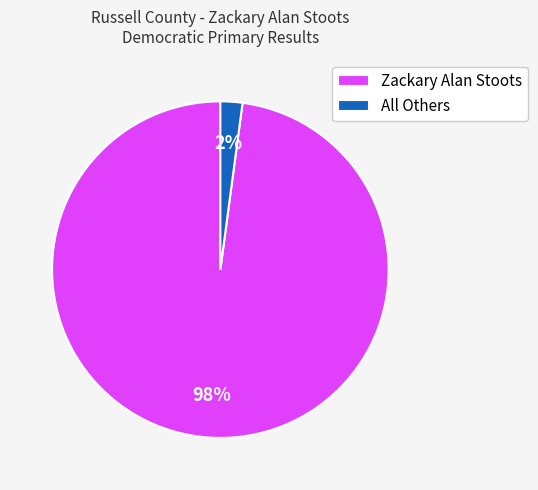

Is it true that All Others is 10% of the pie?

False